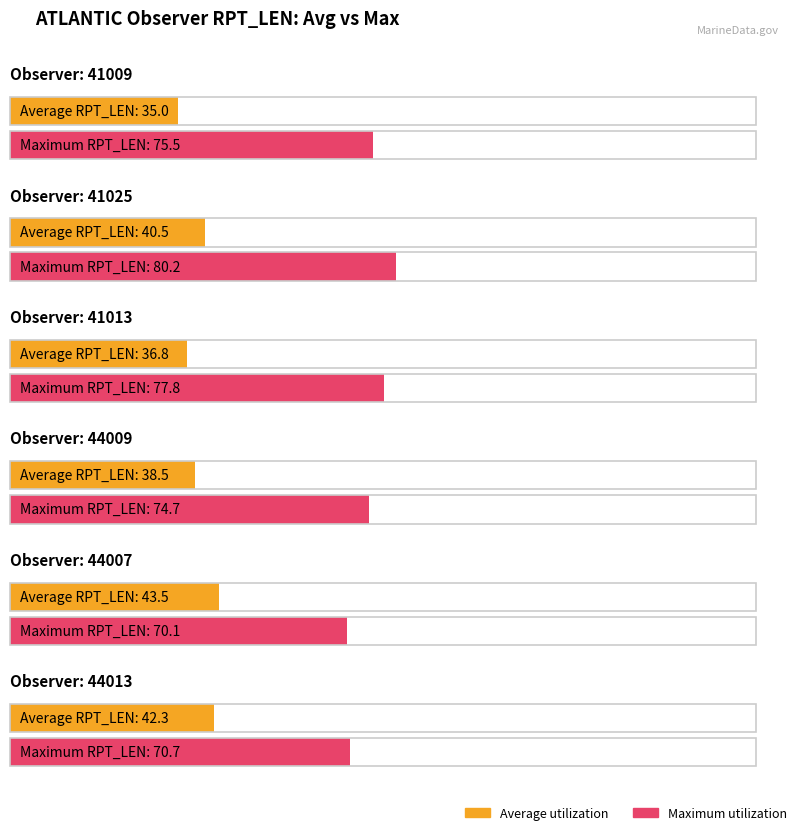

How many bars are there in each group?

2